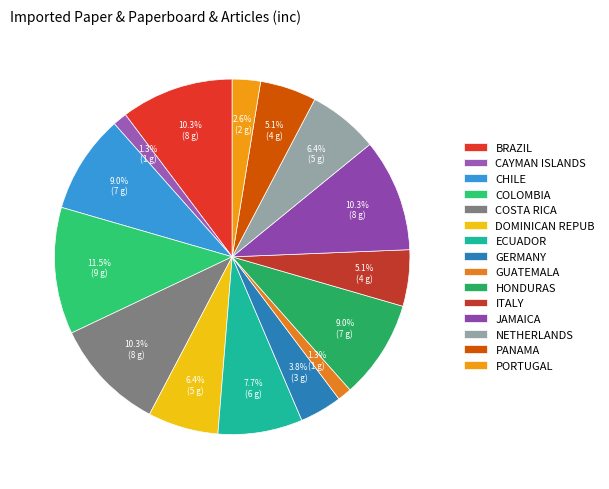

Which category has the biggest portion of the pie?

COLOMBIA